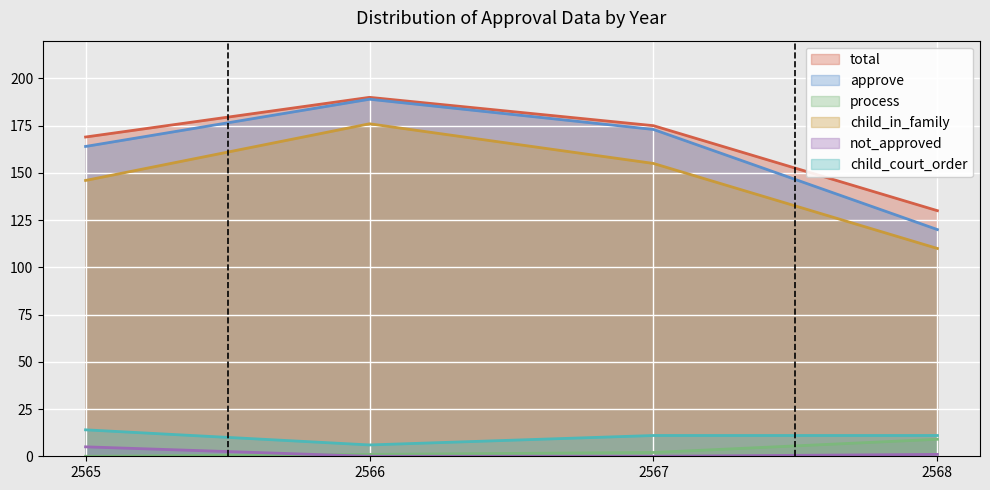

At which category is the sum across all series the highest?

2566